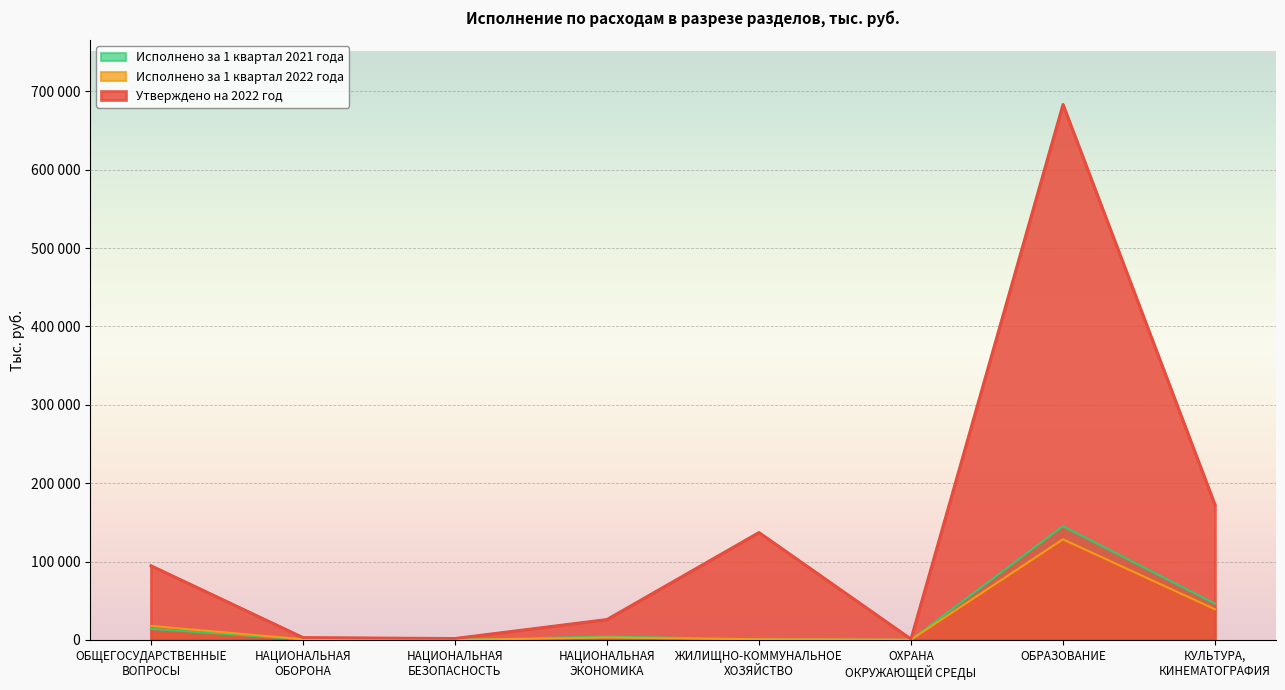

What are all the series names shown in the legend?

Исполнено за 1 квартал 2021 года, Исполнено за 1 квартал 2022 года, Утверждено на 2022 год